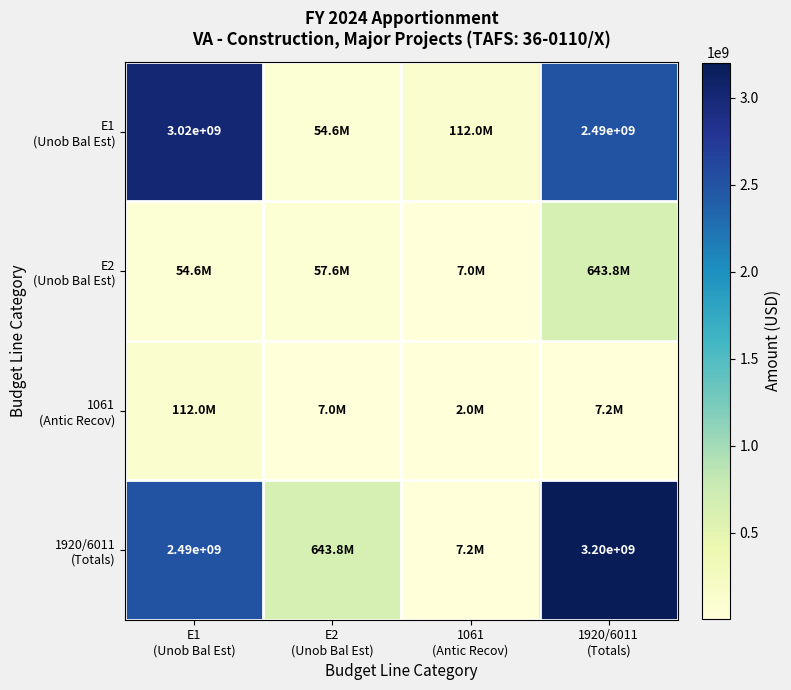

True or false: 1061 (Antic Recov) has a value of 2000000 at 1061 (Antic Recov).

True